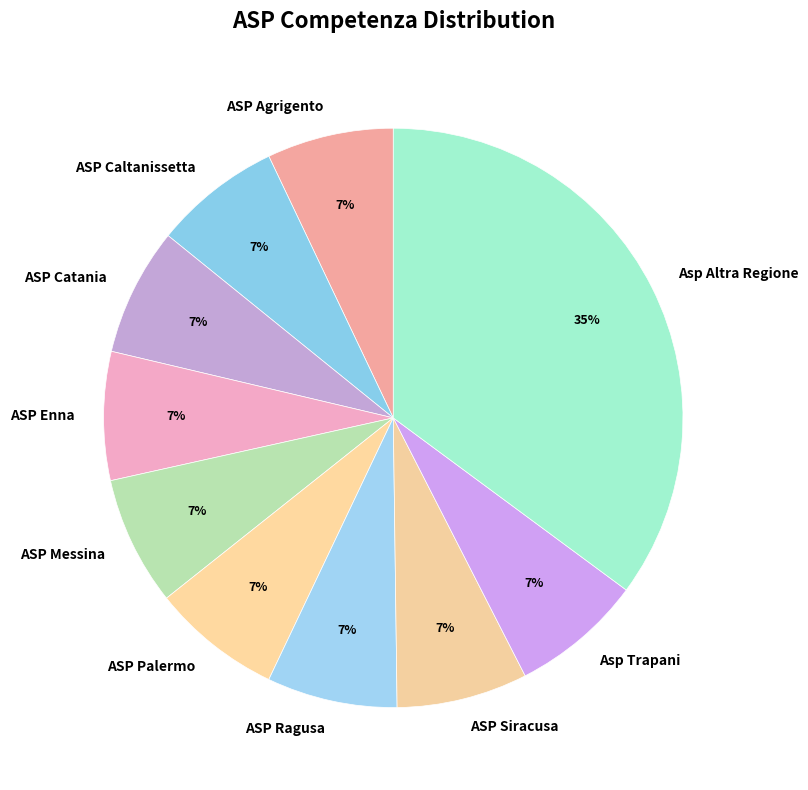

Is it true that Asp Trapani is 1% of the pie?

False